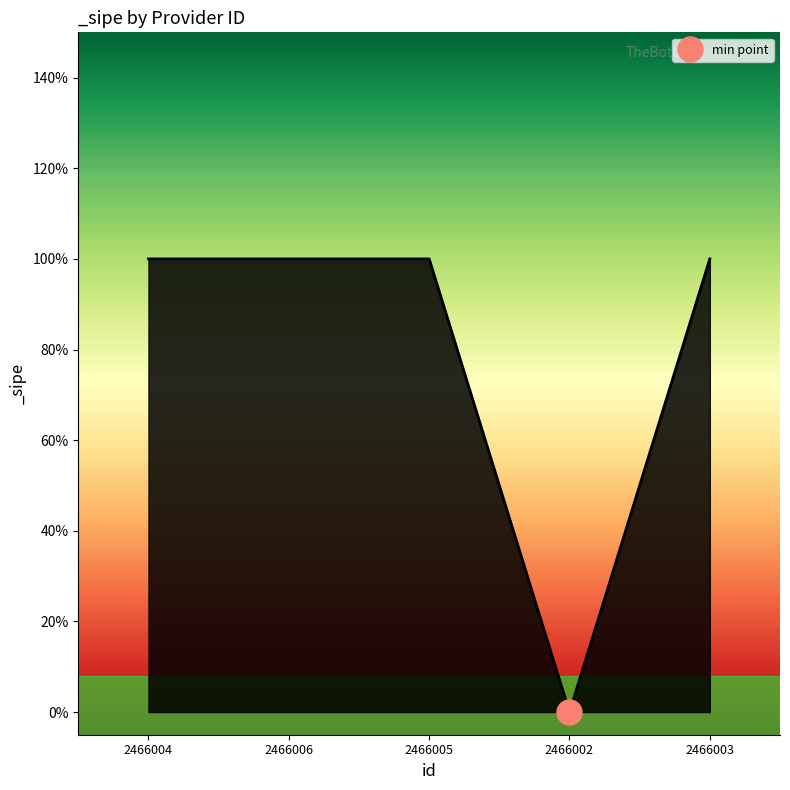

Between 2466006 and 2466004, which is larger?

2466006